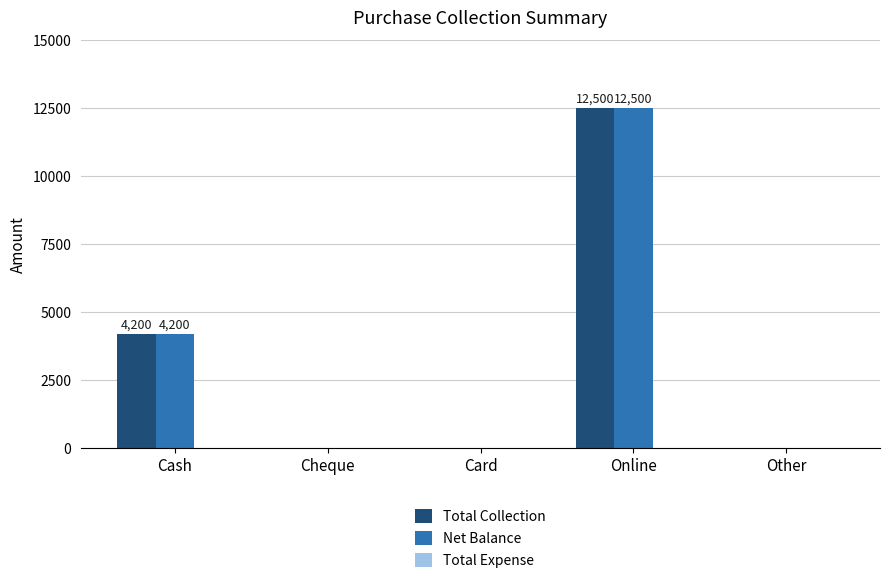

The Total Collection series shows 0 at Other. True or false?

True